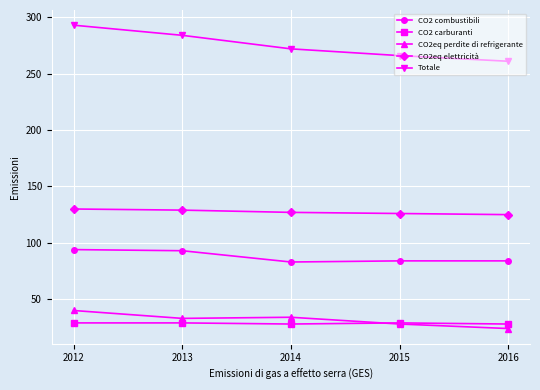

How many lines are shown in the chart?

5